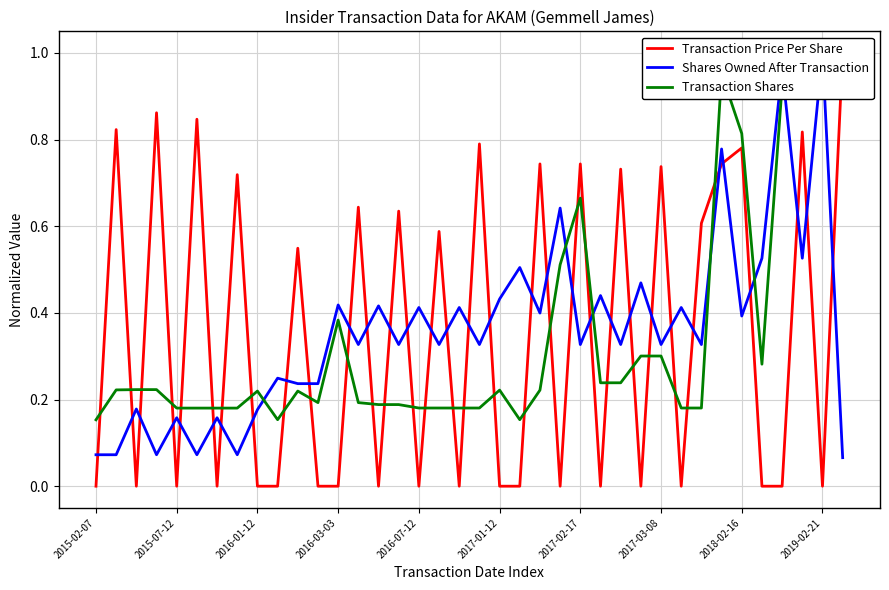

At how many categories does at least one series exceed 0?

38